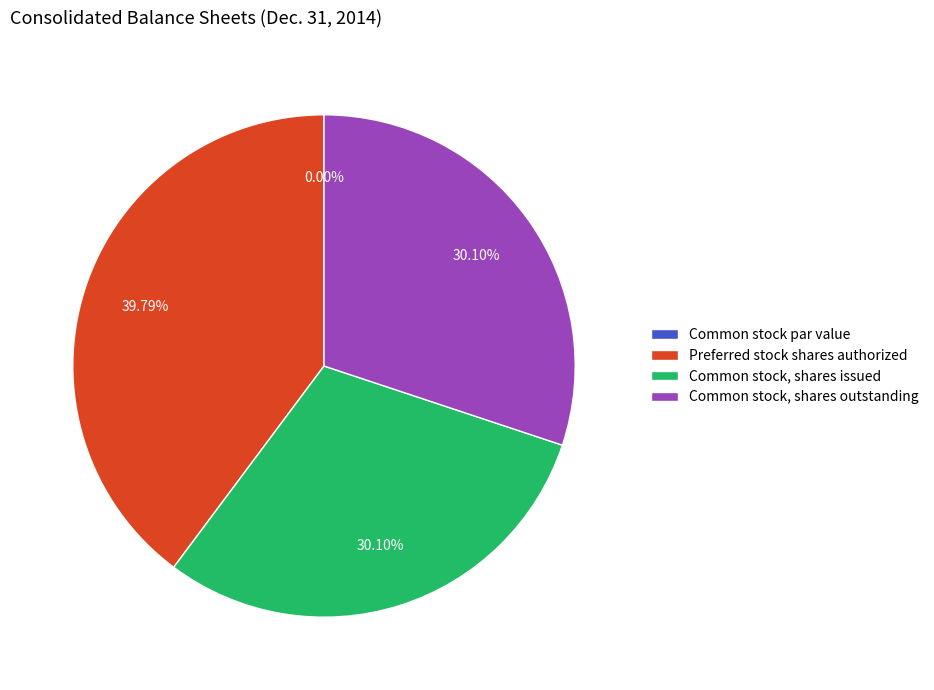

To the nearest percent, what portion does Preferred stock shares authorized represent?

40%